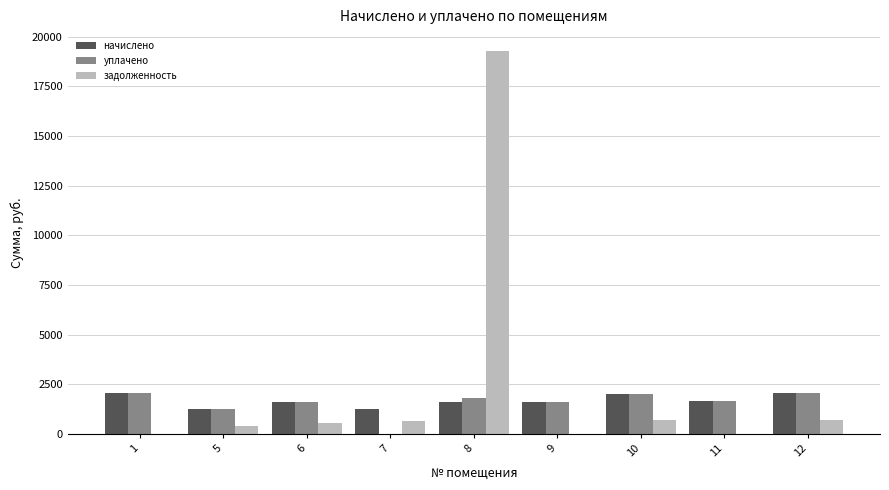

Are the bars horizontal?

No